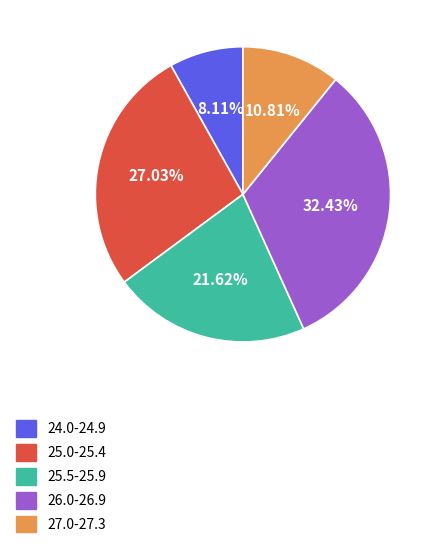

How many segments does this pie chart have?

5